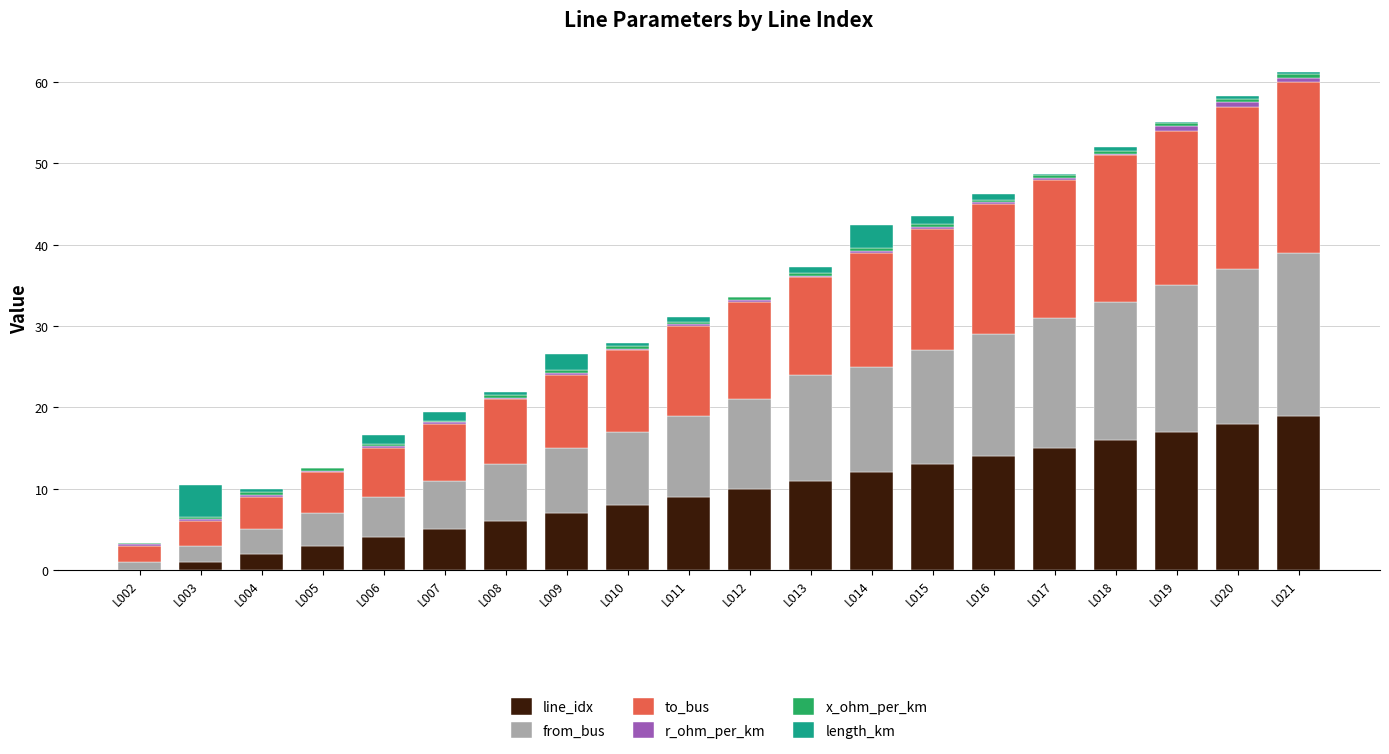

Is it true that line_idx equals 2.6 at L007?

False